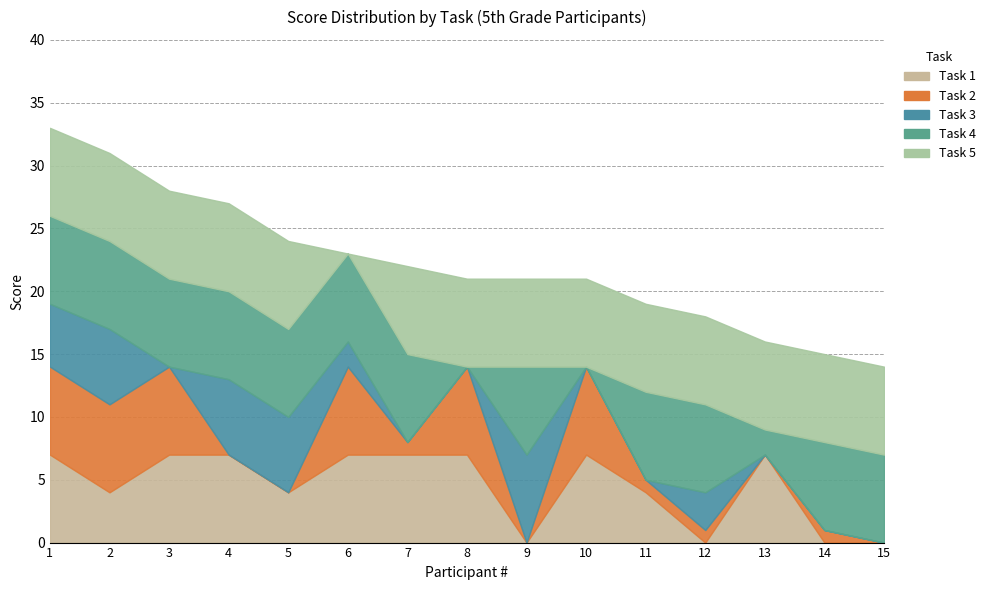

Count the number of data series in this chart.

5